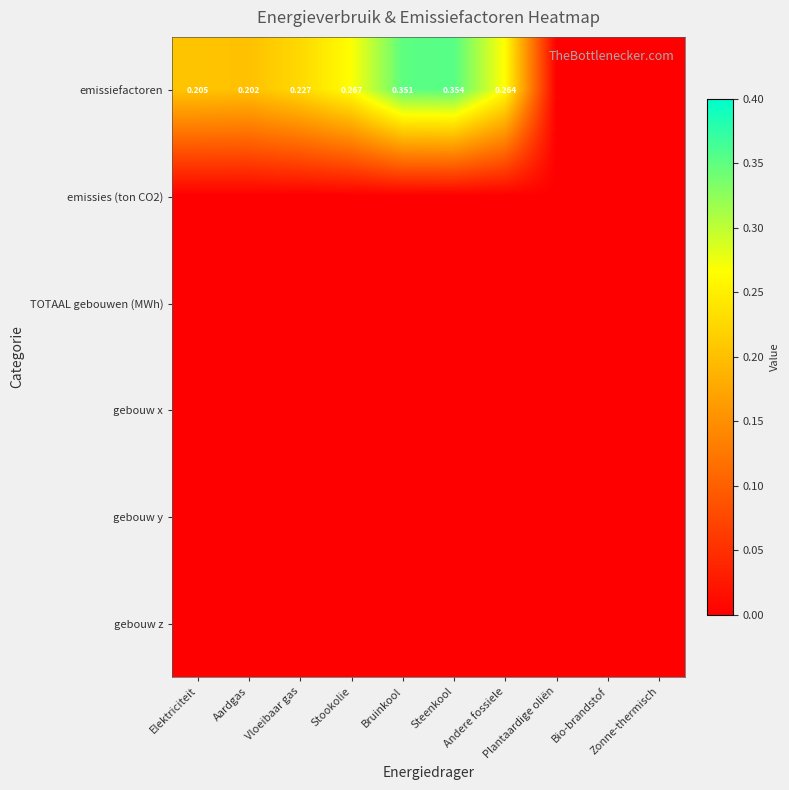

The value of gebouw x at Zonne-thermisch is 0.0. True or false?

True